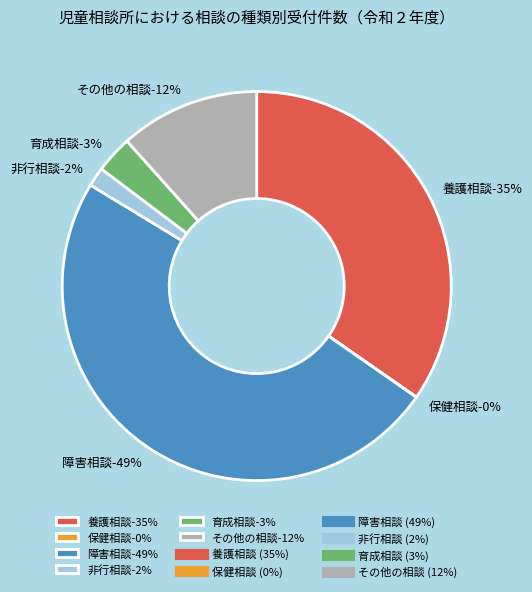

To the nearest percent, what percentage of the pie is その他の相談?

12%